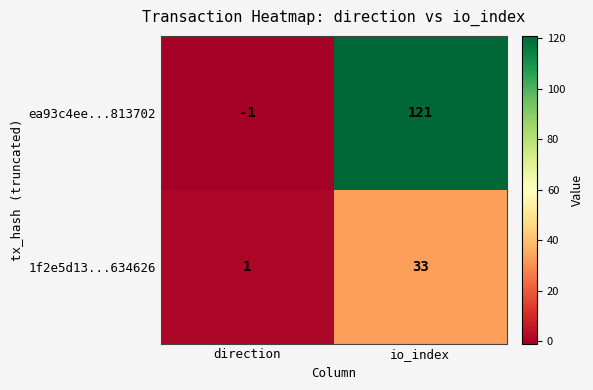

Which category has the highest value across all series?

io_index